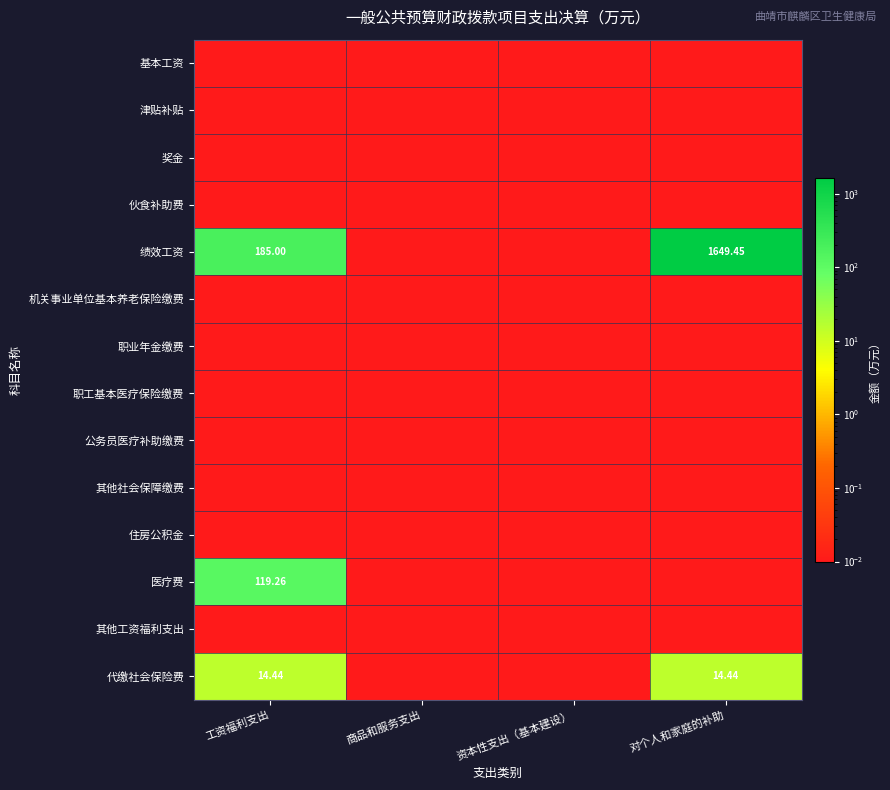

True or false: 奖金 has a value of 0.0 at 工资福利支出.

False